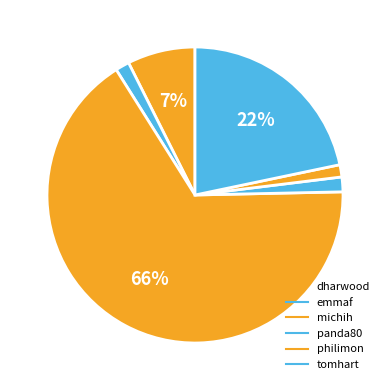

How many segments does this pie chart have?

6